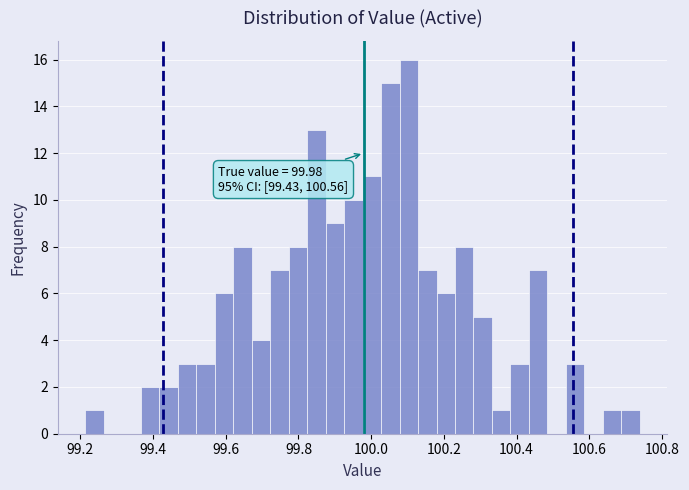

Read against the x-axis, roughly where is the centre of the tallest bar?

100.10